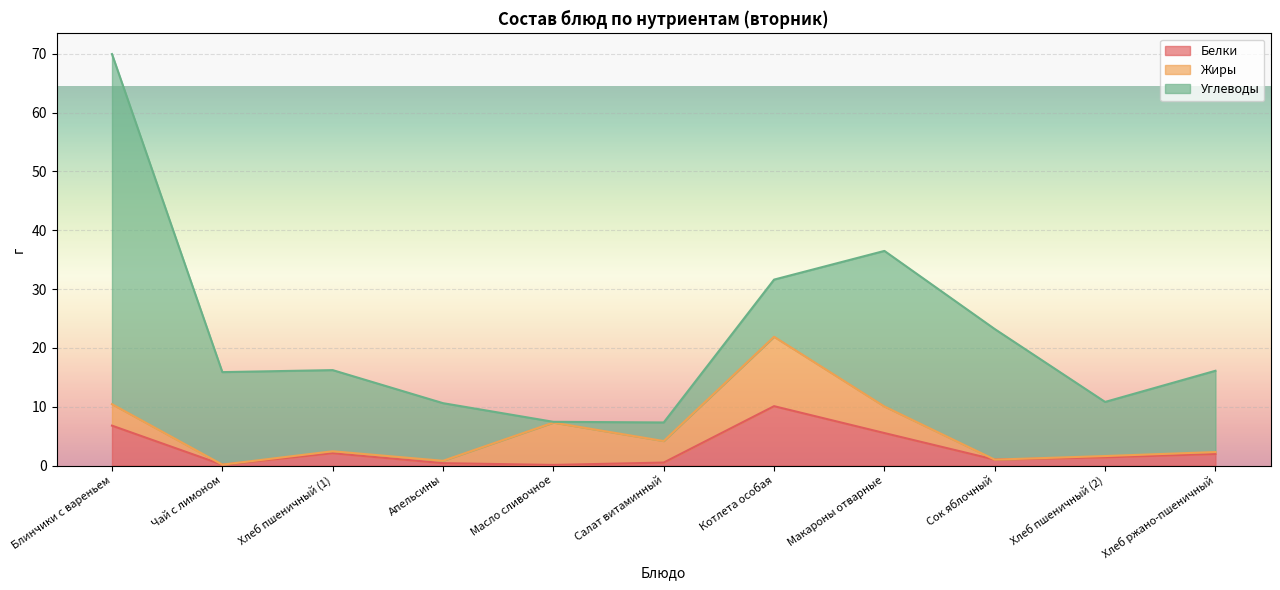

Which series has the largest range (max minus min)?

Углеводы